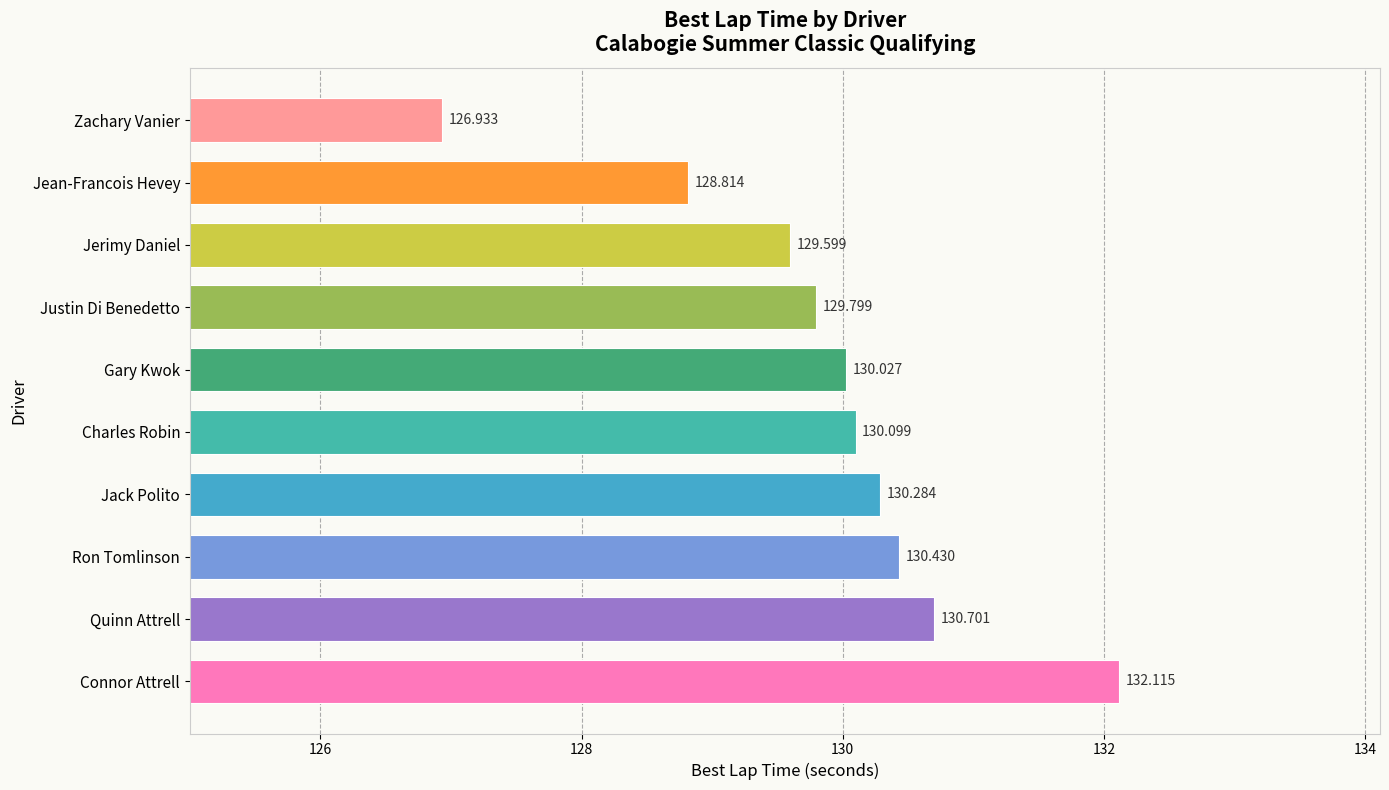

Where is the data nearest to the value 129?

Jean-Francois Hevey